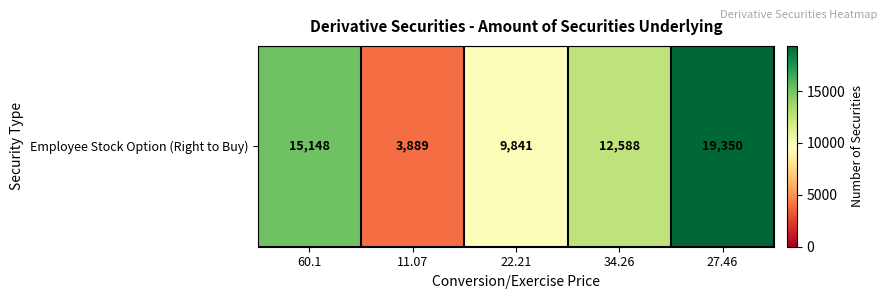

What is the maximum value shown in the chart?

19350